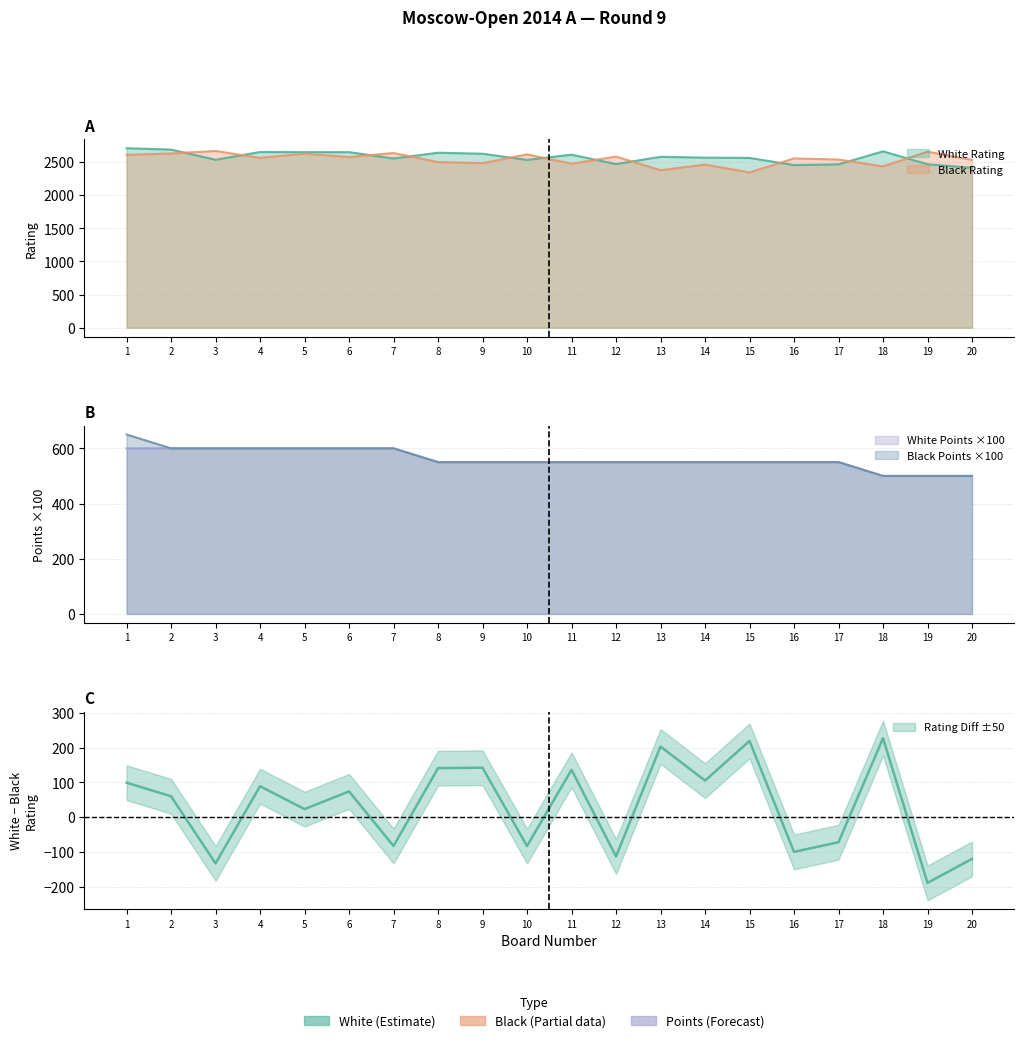

Rank the series by their maximum value, from lowest to highest.

White Points, Black Points, Black Rating, White Rating